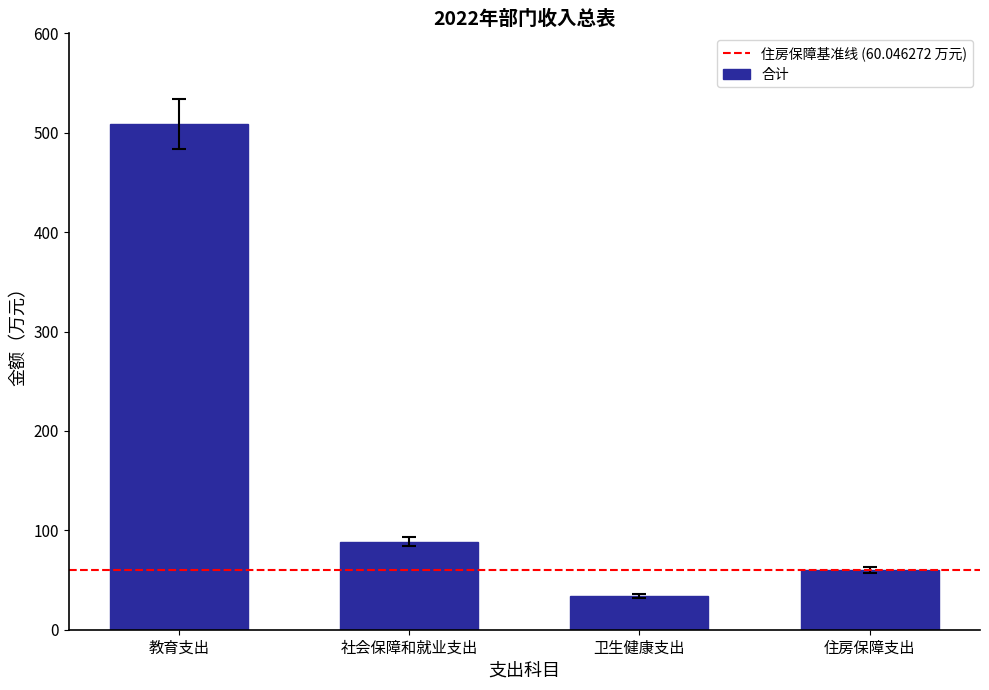

Which has a higher value, 社会保障和就业支出 or 住房保障支出?

社会保障和就业支出